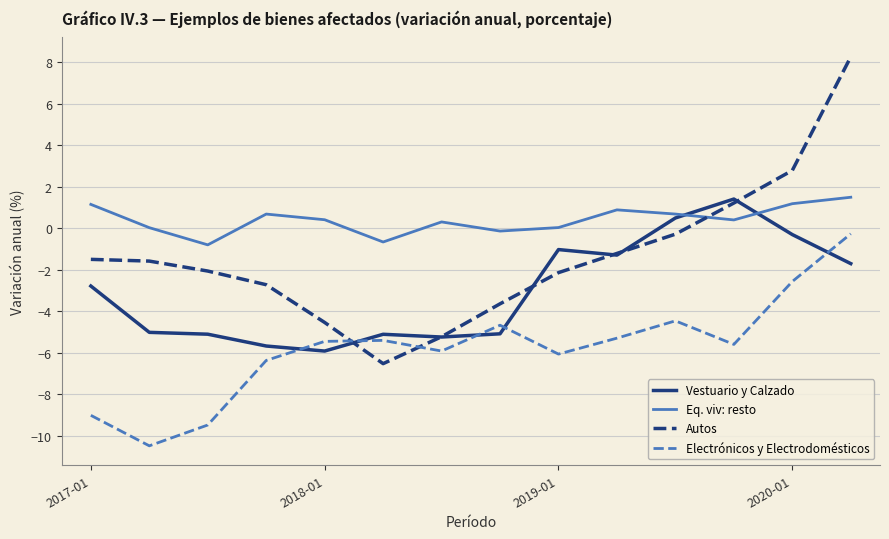

Which series has the largest total across all categories?

Eq. viv: resto